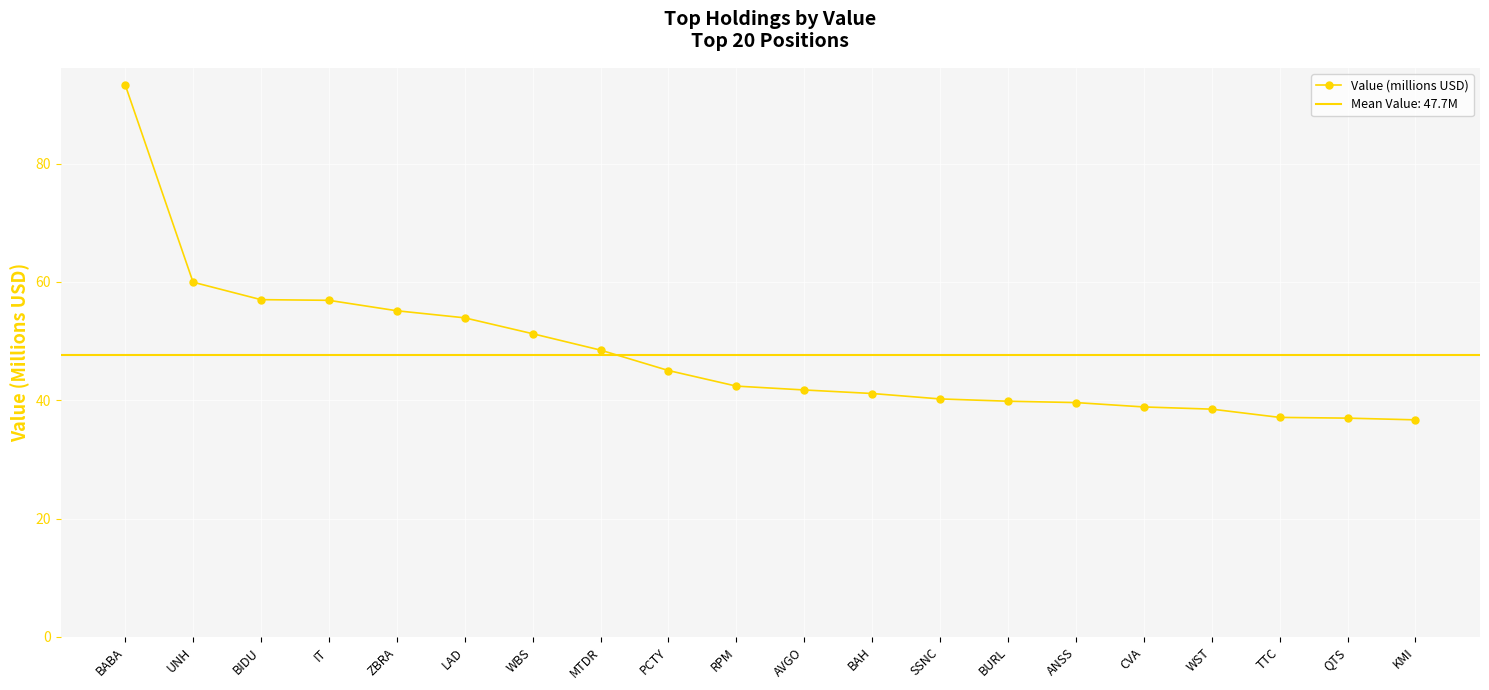

What is the label of the 1st point from the right?

KMI